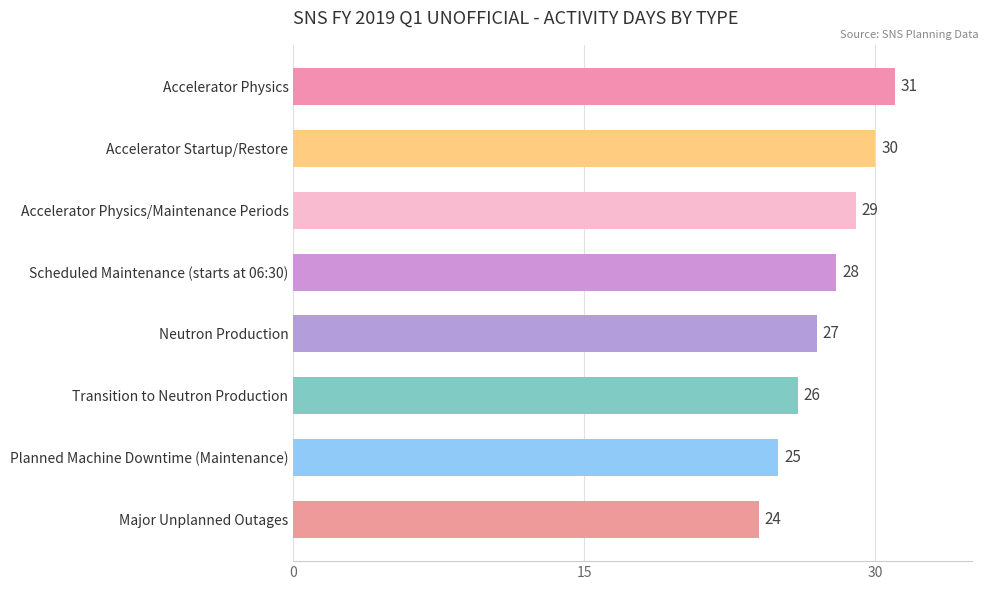

What is the value of the 8th bar from the top?

24